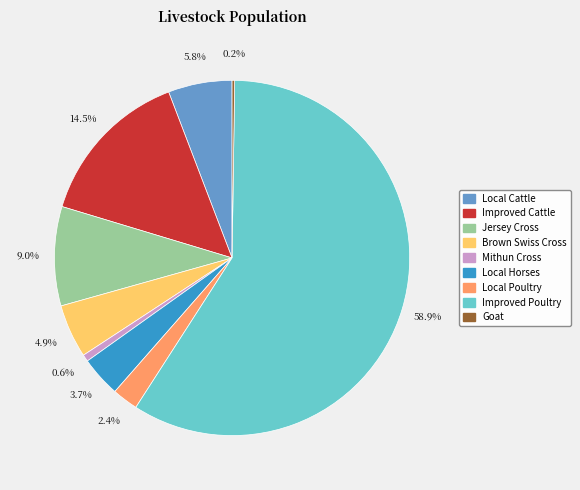

Which has a higher value, Jersey Cross or Improved Cattle?

Improved Cattle